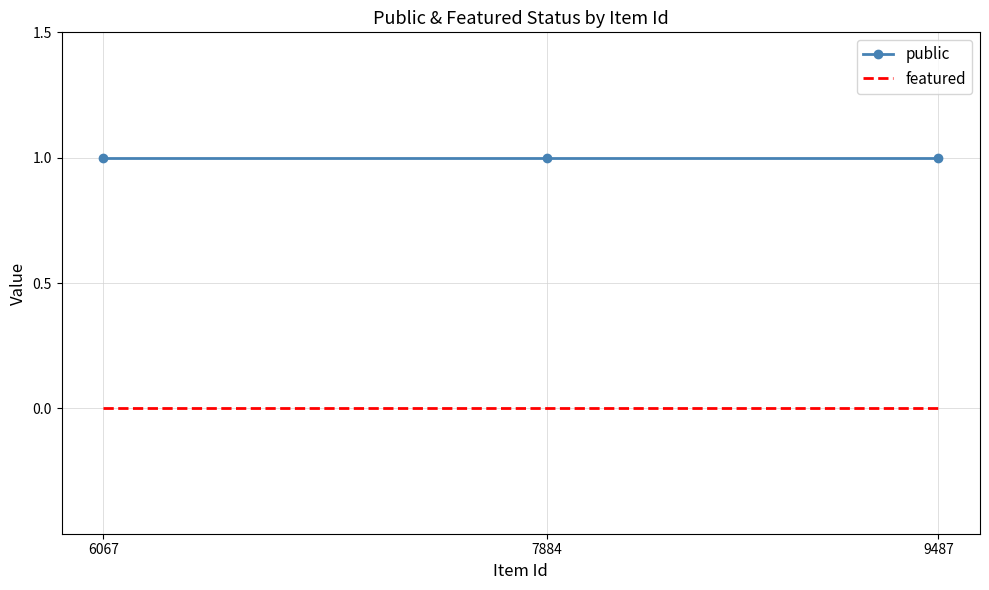

What is the lowest value of the public series?

1